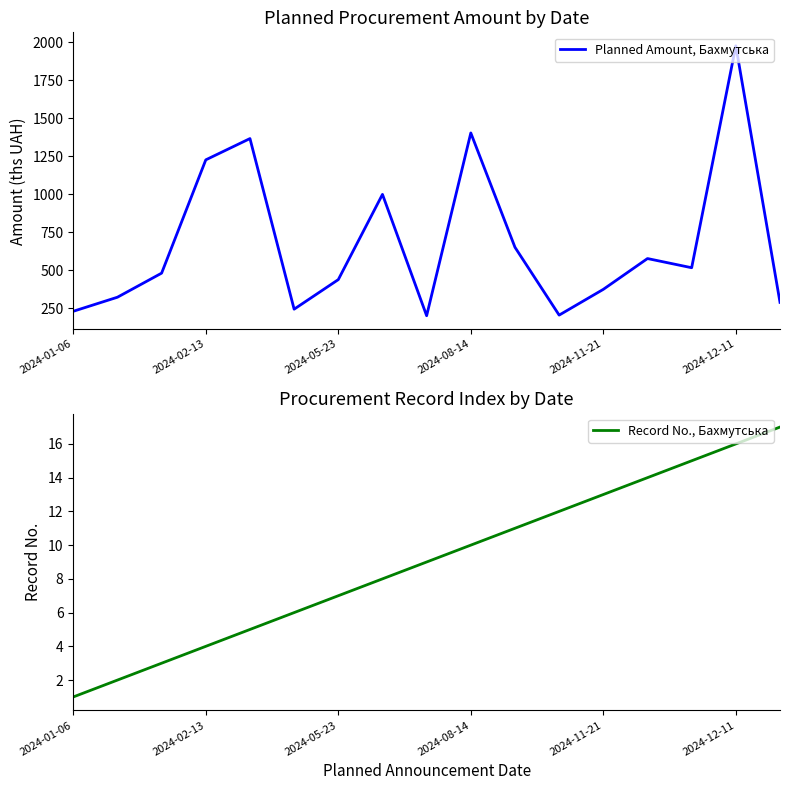

What is the difference between the maximum and minimum values in the Planned Amount, Бахмутська series?

1775.0